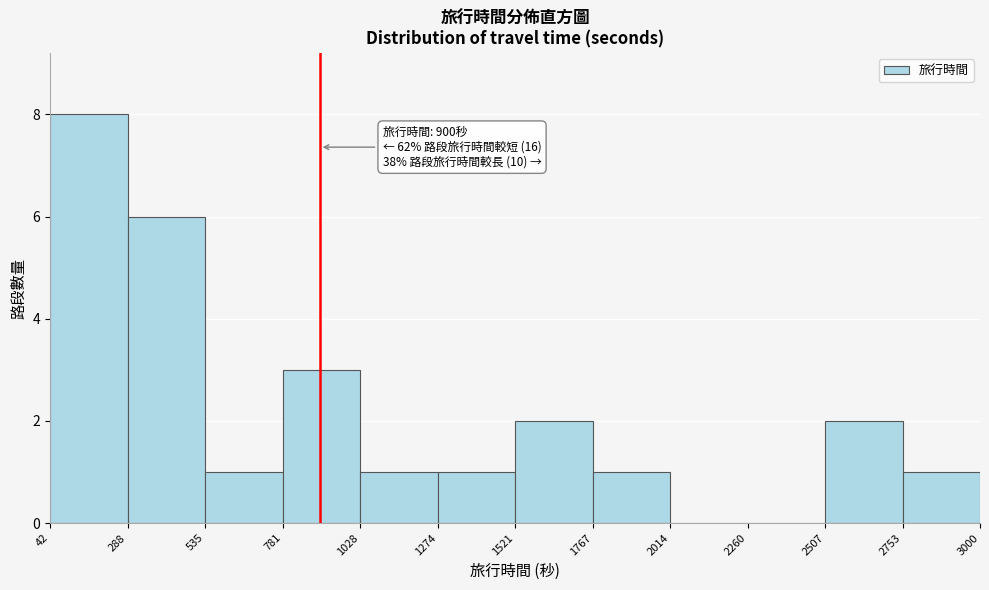

Which range on the x-axis has the tallest bar?

42 to 288